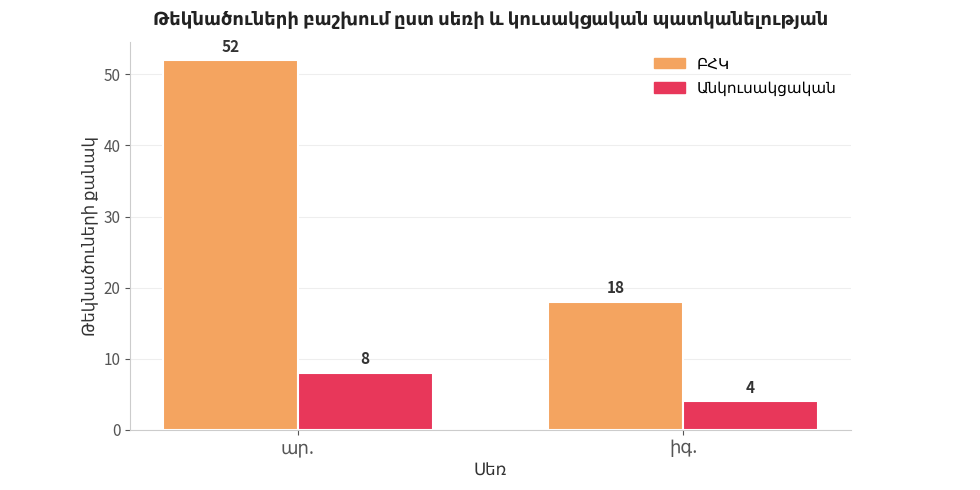

What is the greatest value displayed?

52